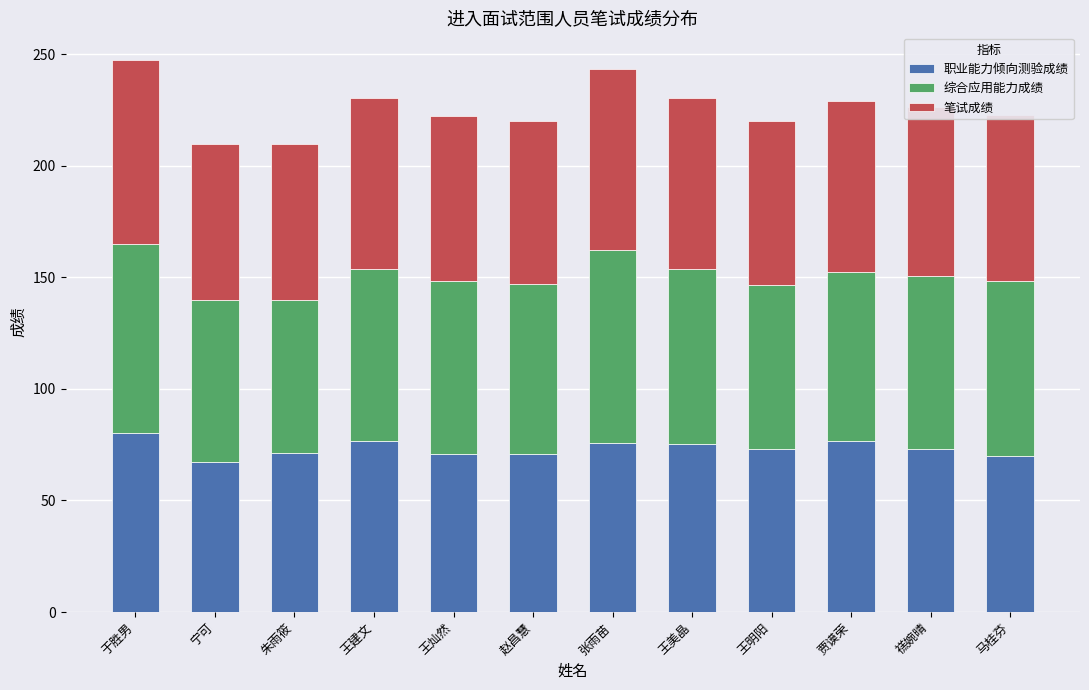

Count the number of data series in this chart.

3